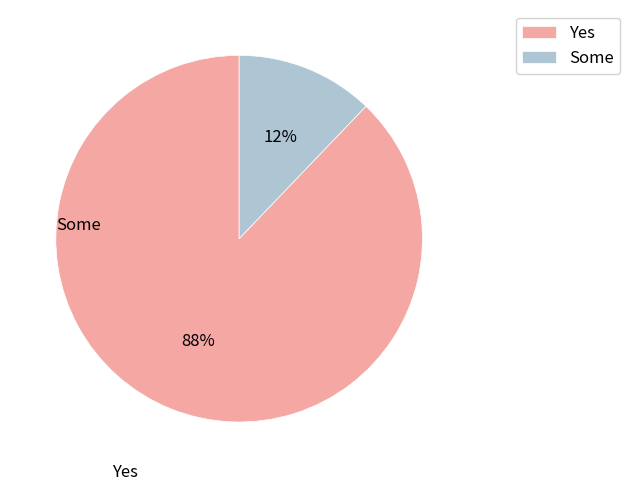

Is there a majority slice in this chart?

Yes